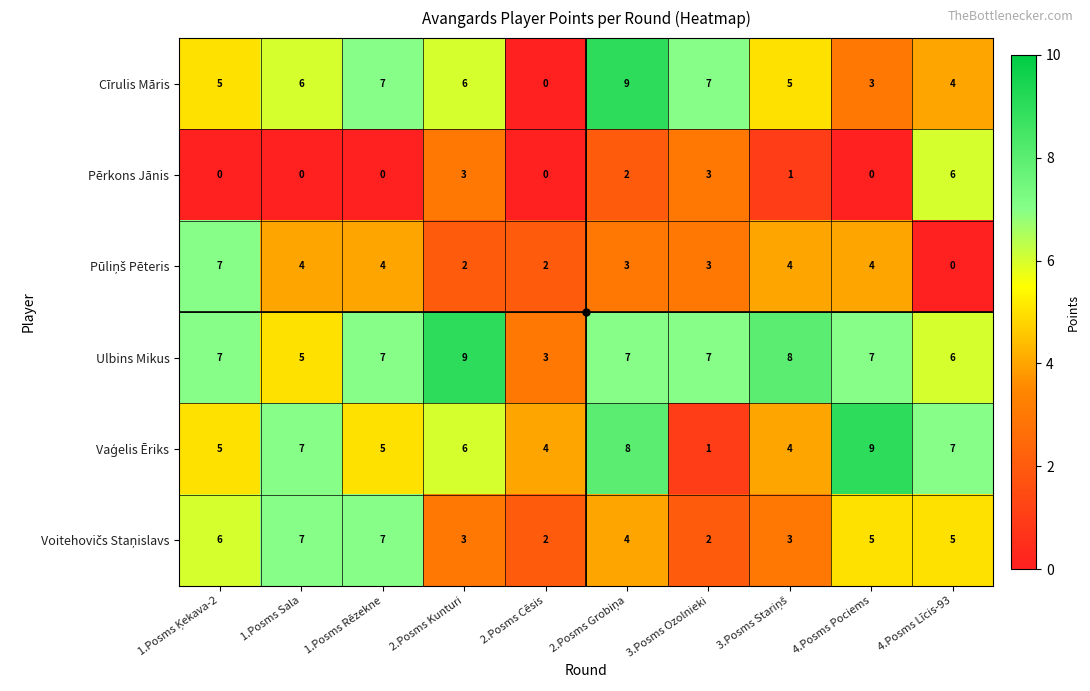

What is the maximum value shown in the chart?

9